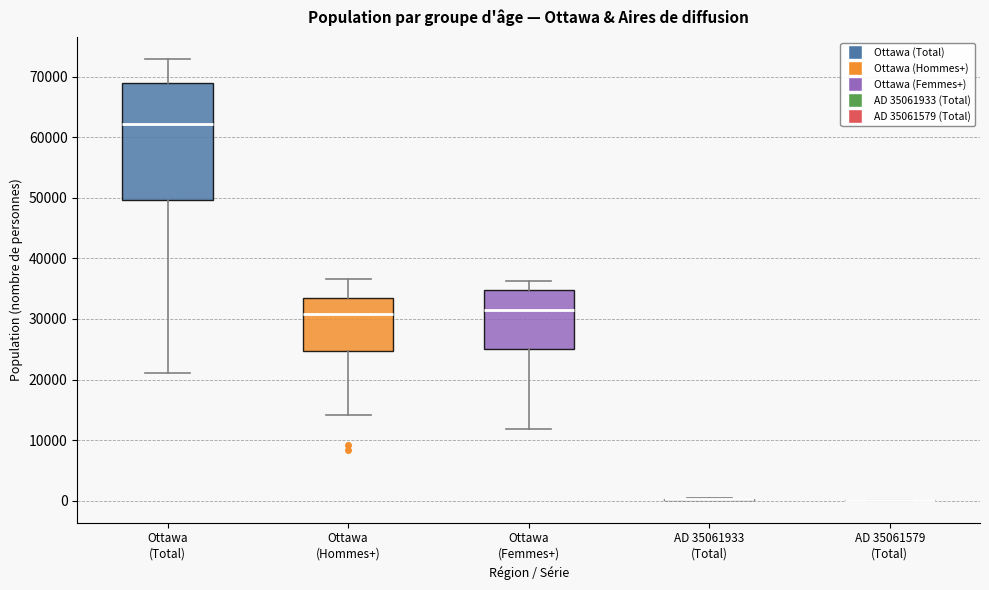

Which box is the tallest, from its lower edge to its upper edge?

Ottawa (Total)